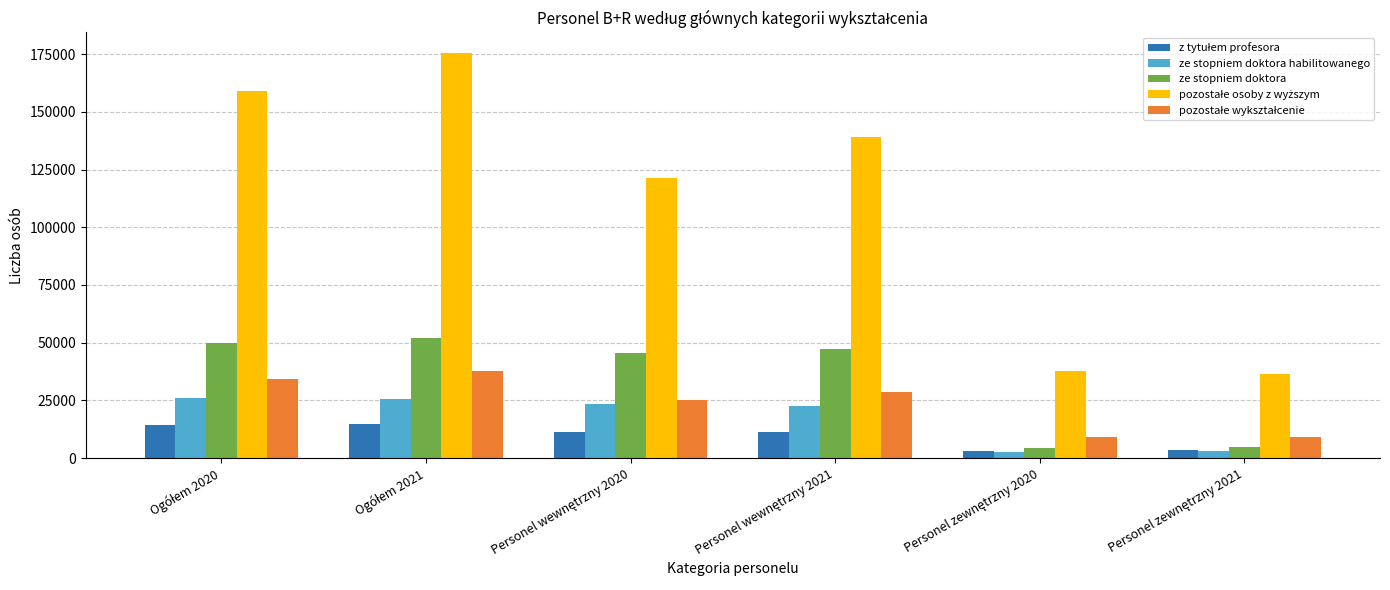

What is the maximum value shown in the chart?

175659